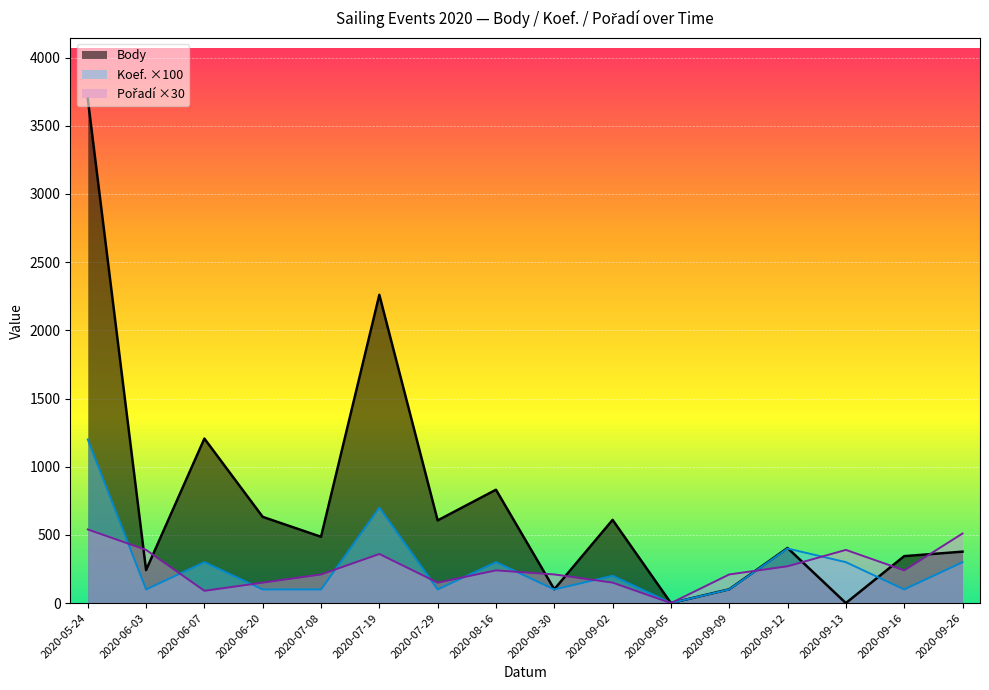

Rank the series at 2020-06-07 from highest to lowest value.

Body, Koef., Pořadí